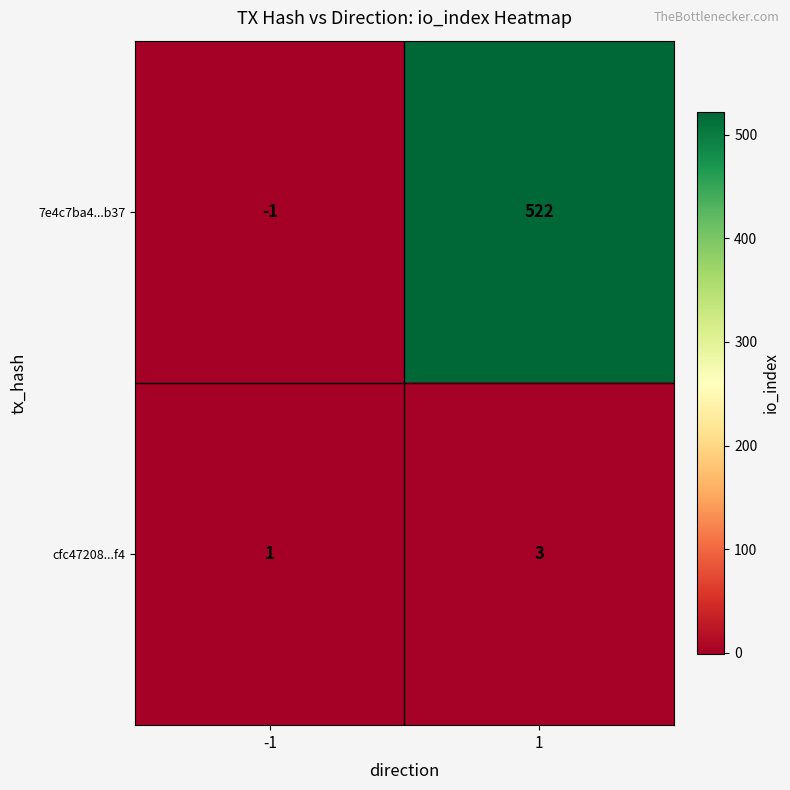

What is the difference between the maximum and minimum values in the 7e4c7ba4...b37 series?

523